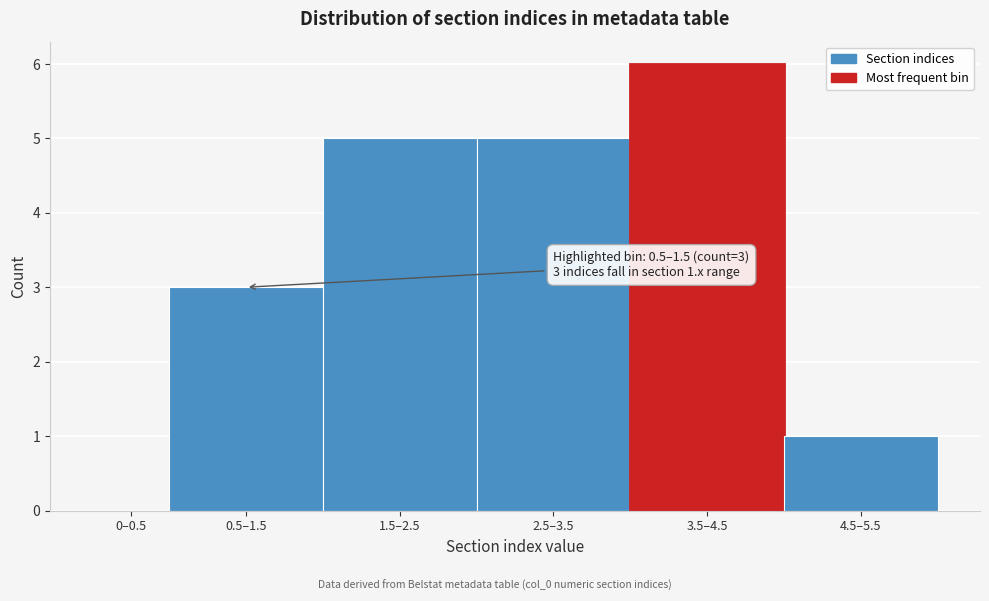

Reading left to right, extract all data points from this chart.

0–0.5=0	0.5–1.5=3	1.5–2.5=5	2.5–3.5=5	3.5–4.5=6	4.5–5.5=1